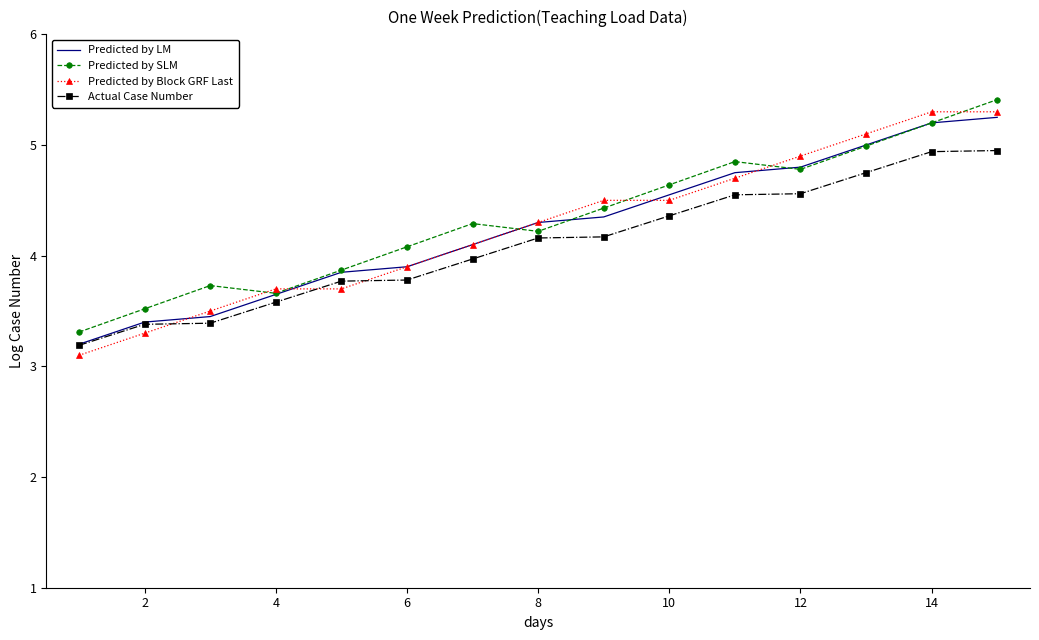

Which series has the largest range (max minus min)?

Predicted by Block GRF Last